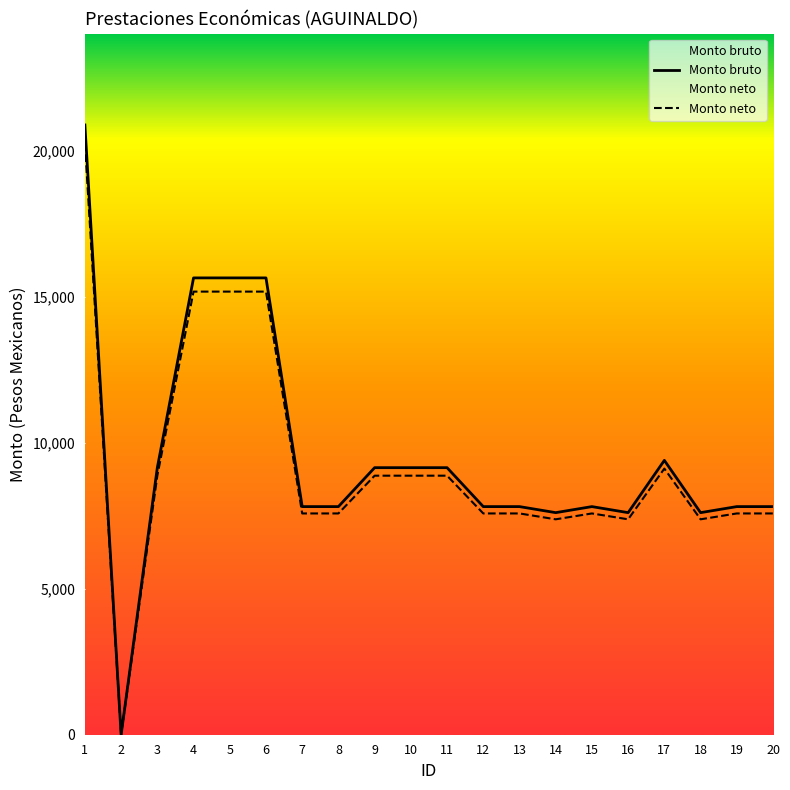

At which category does the chart reach its minimum across all series?

2